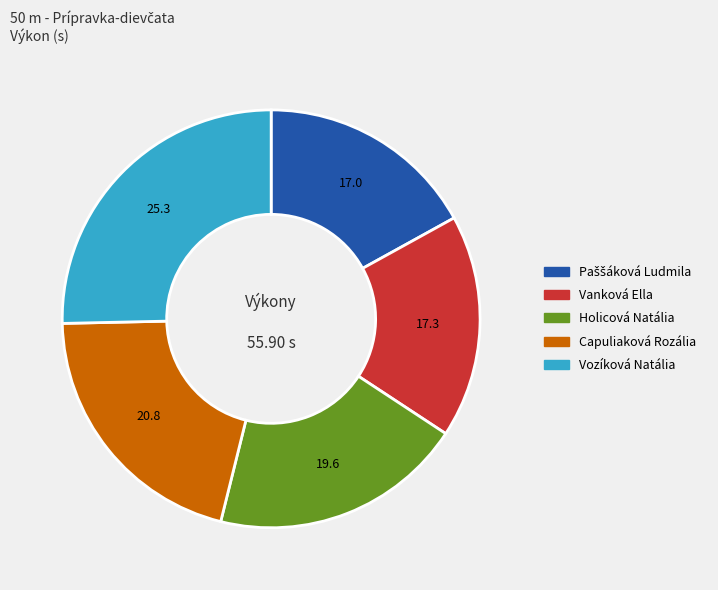

What is the ratio of the value at Vozíková Natália to the value at Capuliaková Rozália?

1.2